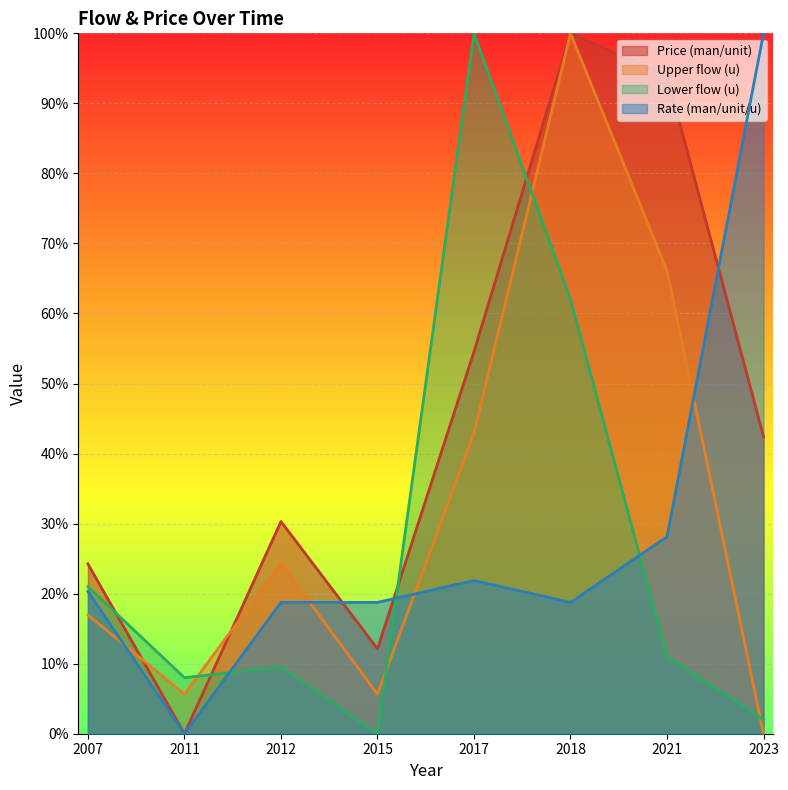

What is the average value of the Lower flow (u) series?

26.7